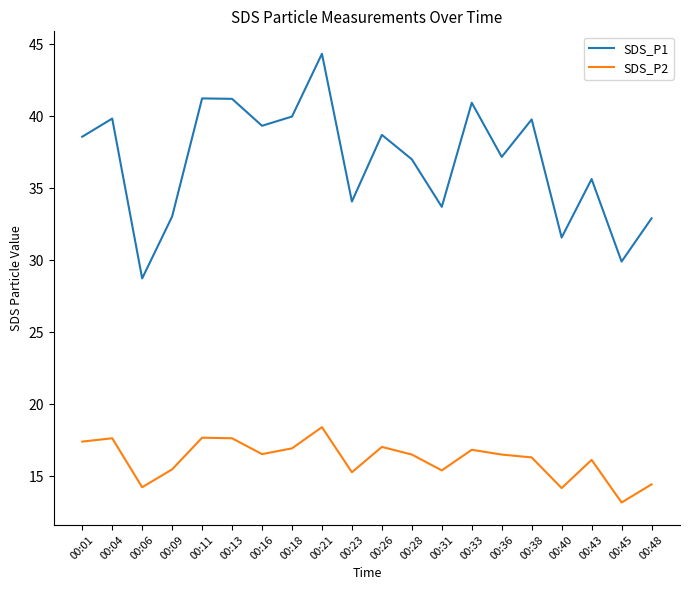

Is this an area chart (filled region under the line)?

No